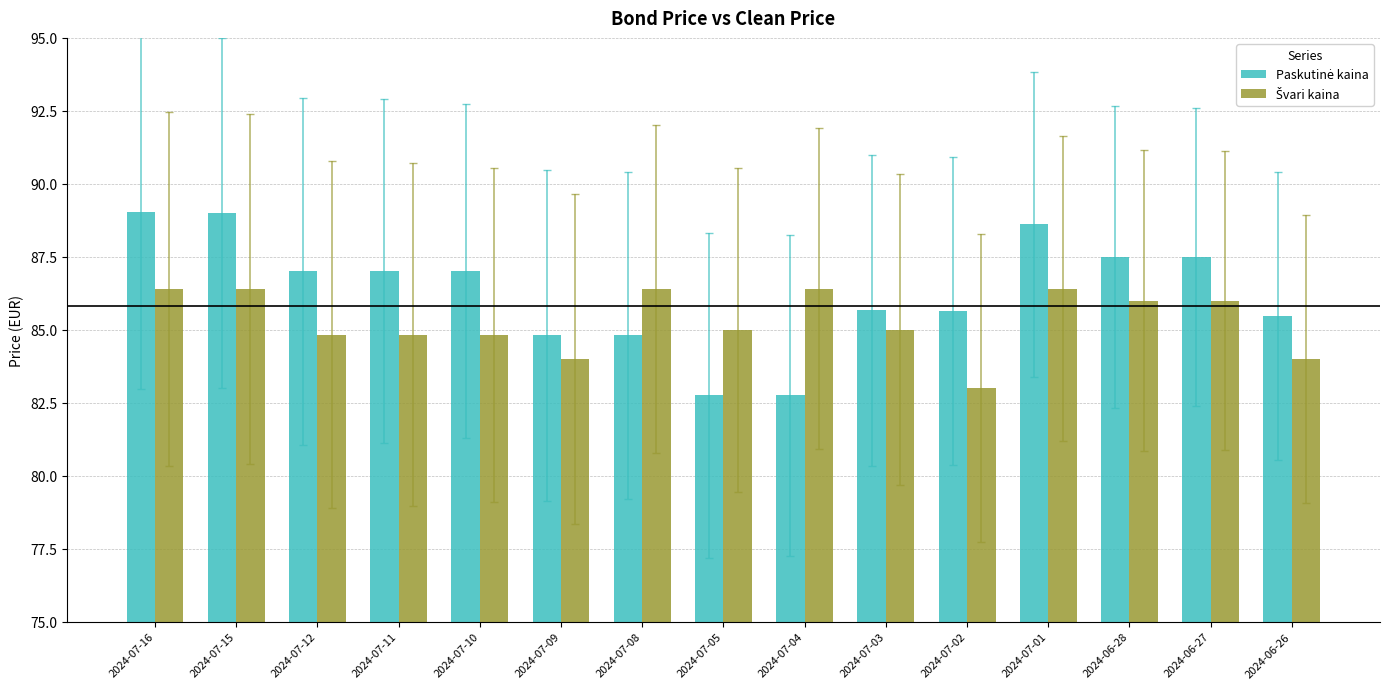

How many groups of bars are there?

15